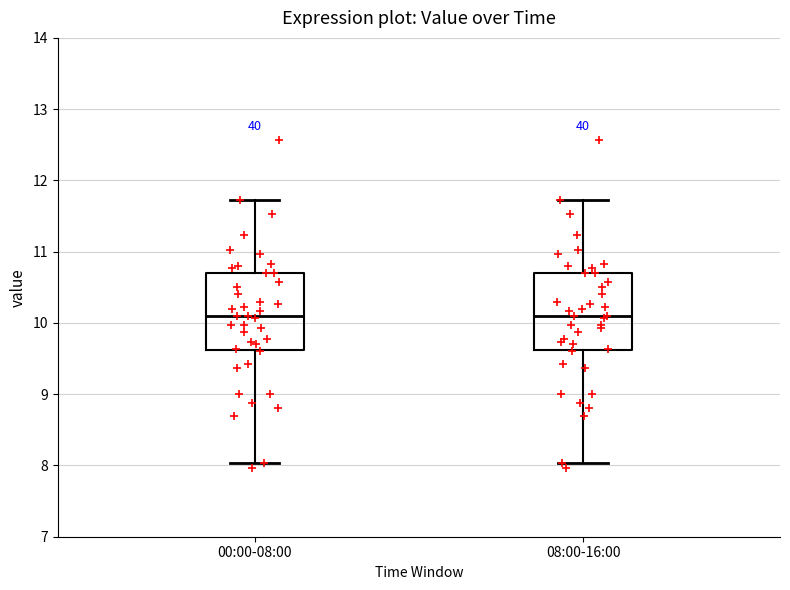

Reading left to right, transcribe this box plot: for each box, give where its median line is, the range the box spans, and where its two whiskers end, as read against the y-axis. The values are not printed on the chart, so give them approximately, as read against the axis.

00:00-08:00: median 10.1, box 9.6 to 10.7, whiskers 8.0 to 11.7
08:00-16:00: median 10.1, box 9.6 to 10.7, whiskers 8.0 to 11.7